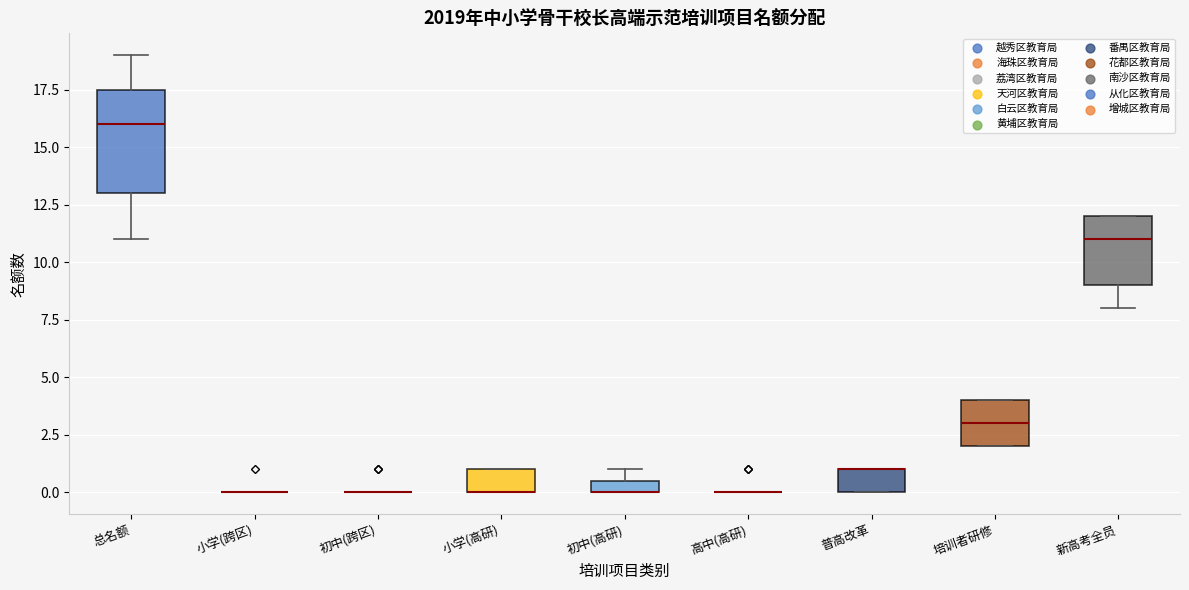

Where is the upper edge of the box for 普高改革 on the y-axis? The values are not printed on the chart, so give them approximately, as read against the axis.

1.0